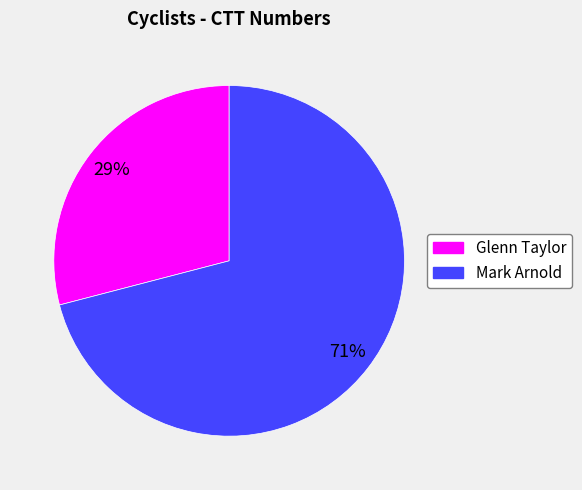

Is it true that Glenn Taylor is 17% of the pie?

False